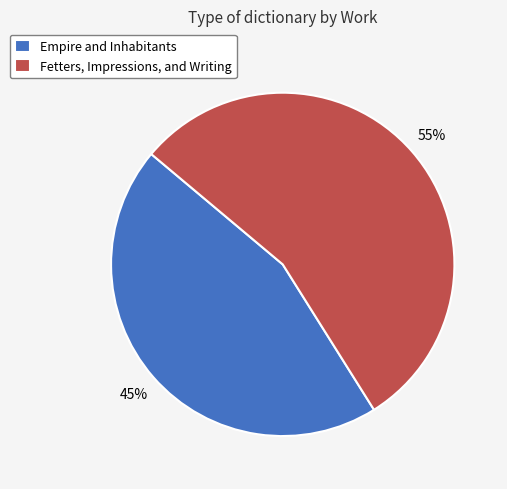

Do Fetters, Impressions, and Writing and Empire and Inhabitants together represent more than half of the pie?

Yes